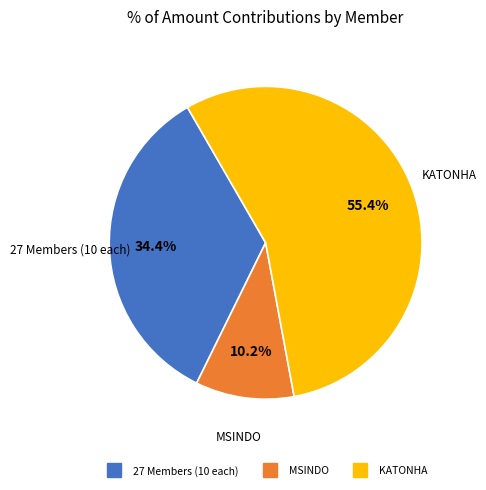

Is there any slice that represents more than half of the pie?

Yes